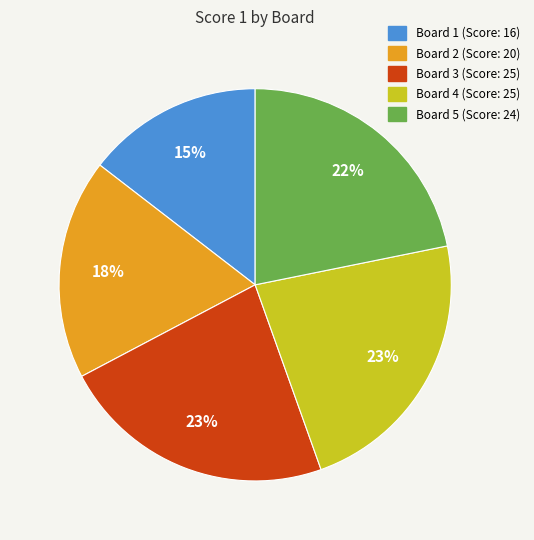

Is Board 5 the majority of the pie?

No